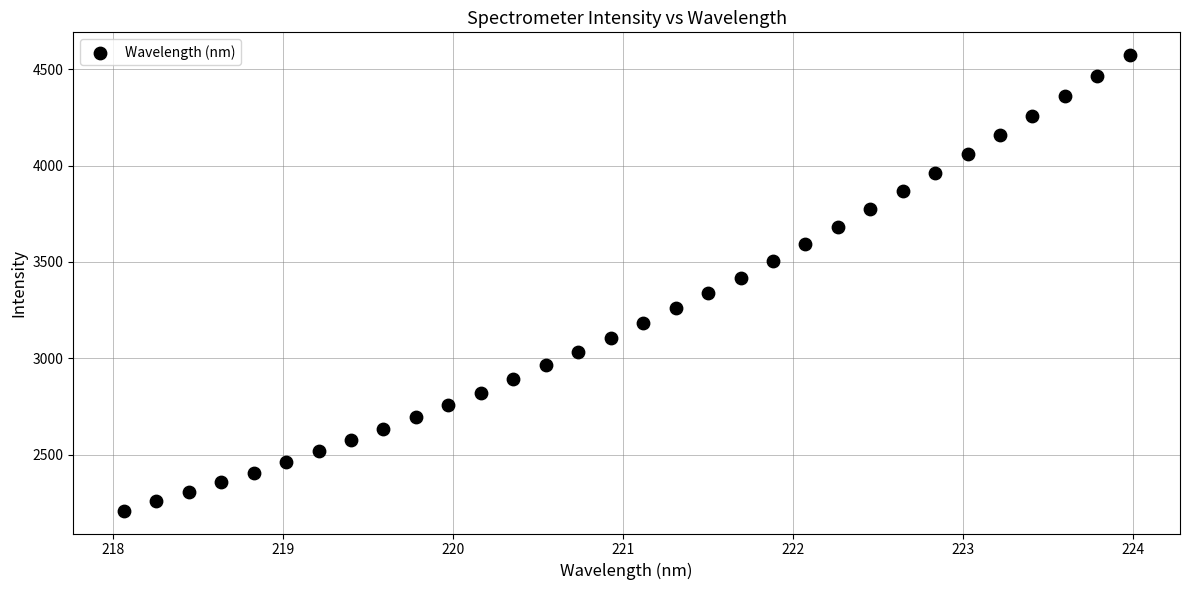

What is the range of X values (max minus min)?

5.9